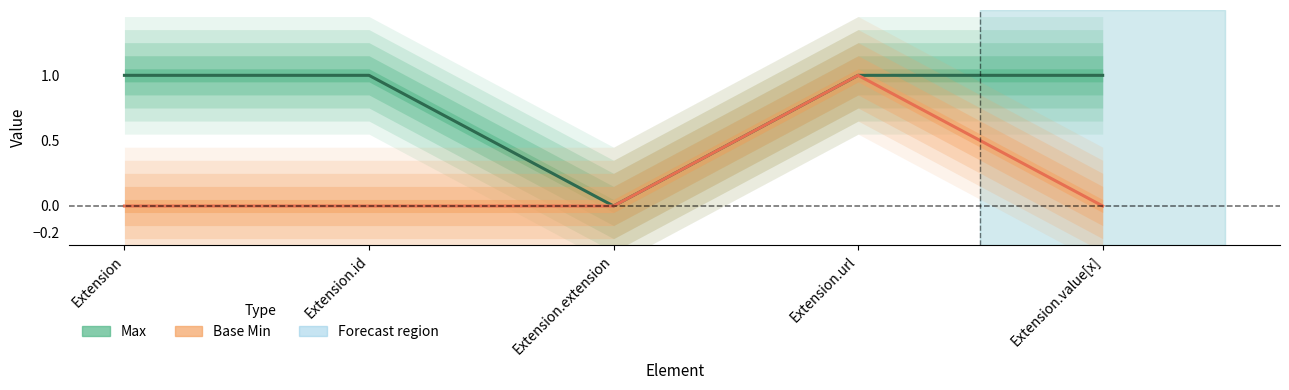

Reading left to right, extract all data points from this chart.

Max: Extension=1	Extension.id=1	Extension.extension=0	Extension.url=1	Extension.value[x]=1
Base Min: Extension=0	Extension.id=0	Extension.extension=0	Extension.url=1	Extension.value[x]=0